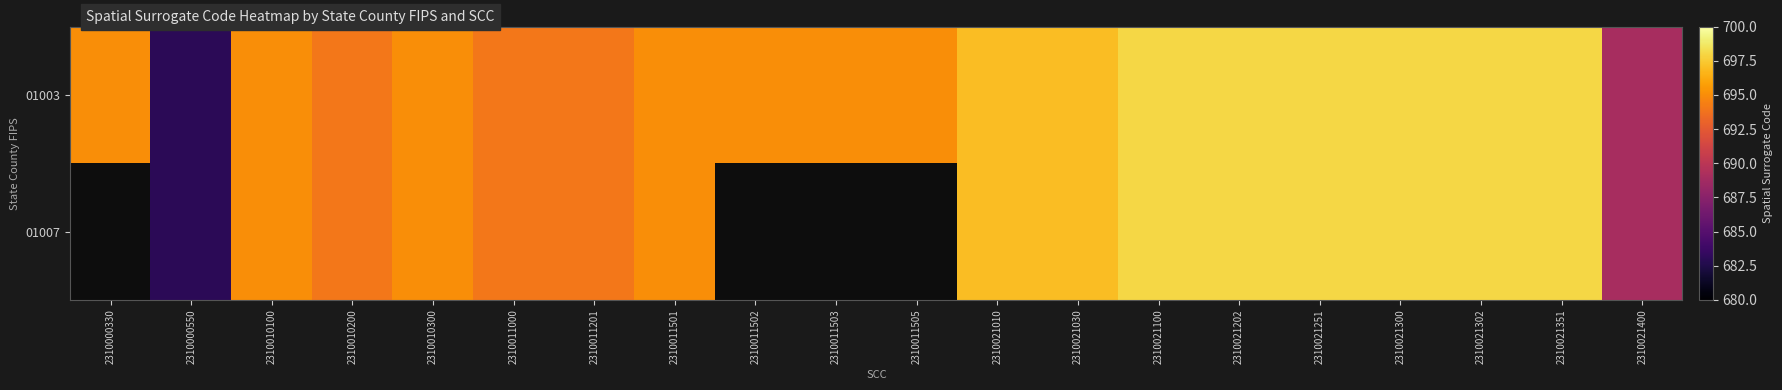

What is the greatest value displayed?

698.0